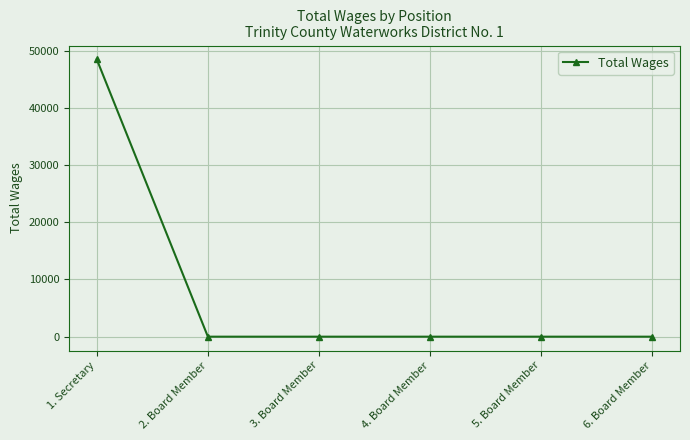

Reading right to left, list all the values displayed in this chart.

6. Board Member=0	5. Board Member=0	4. Board Member=0	3. Board Member=0	2. Board Member=0	1. Secretary=48480